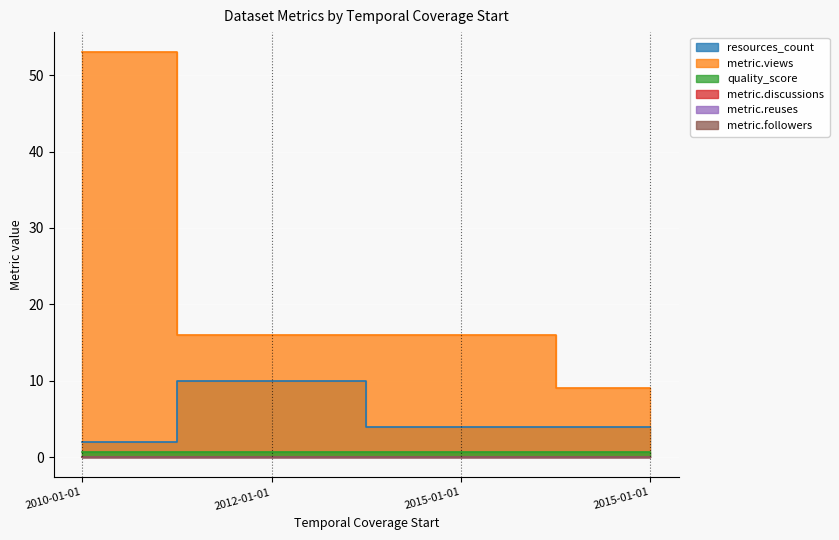

At which category does the chart reach its peak across all series?

2010-01-01